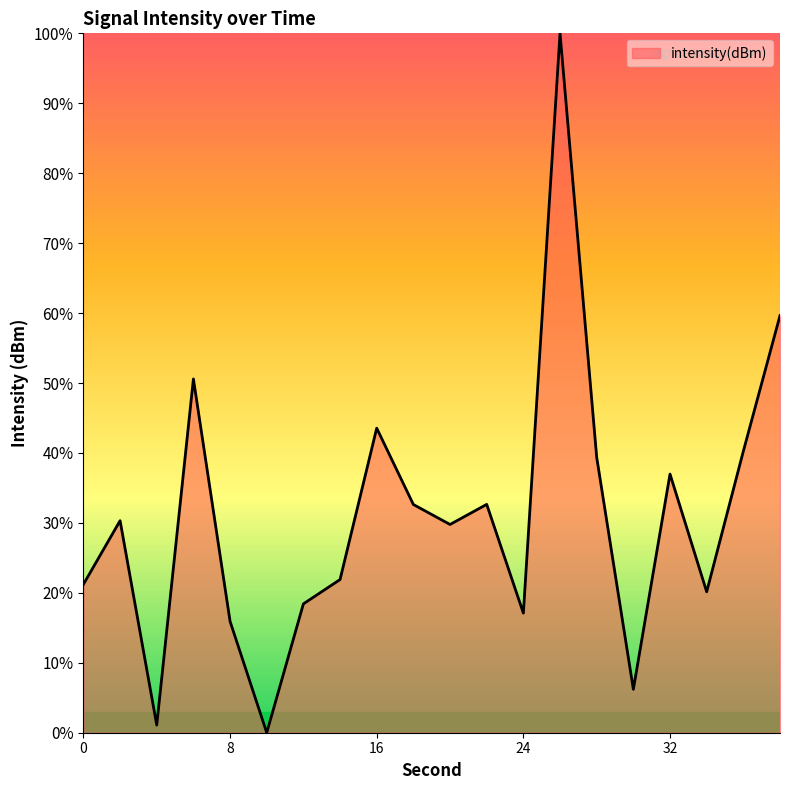

What is the difference between the maximum and minimum values?

100.0